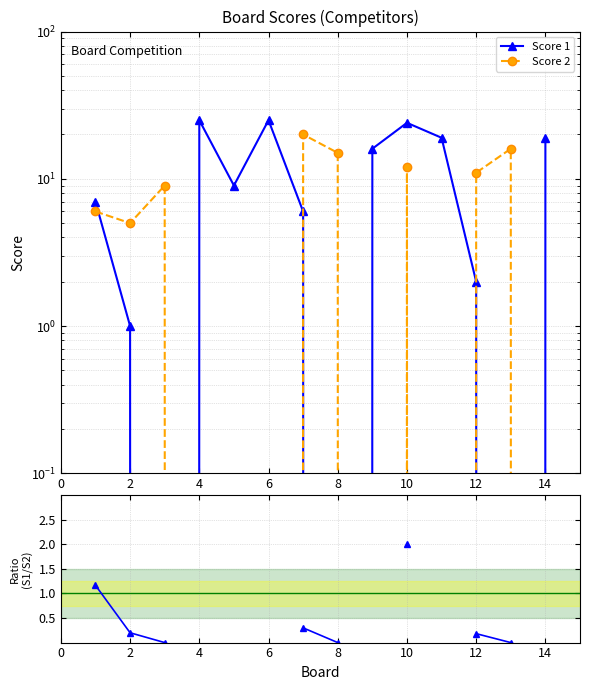

True or false: Score 1 and Score 1 / Score 2 cross at least once.

False